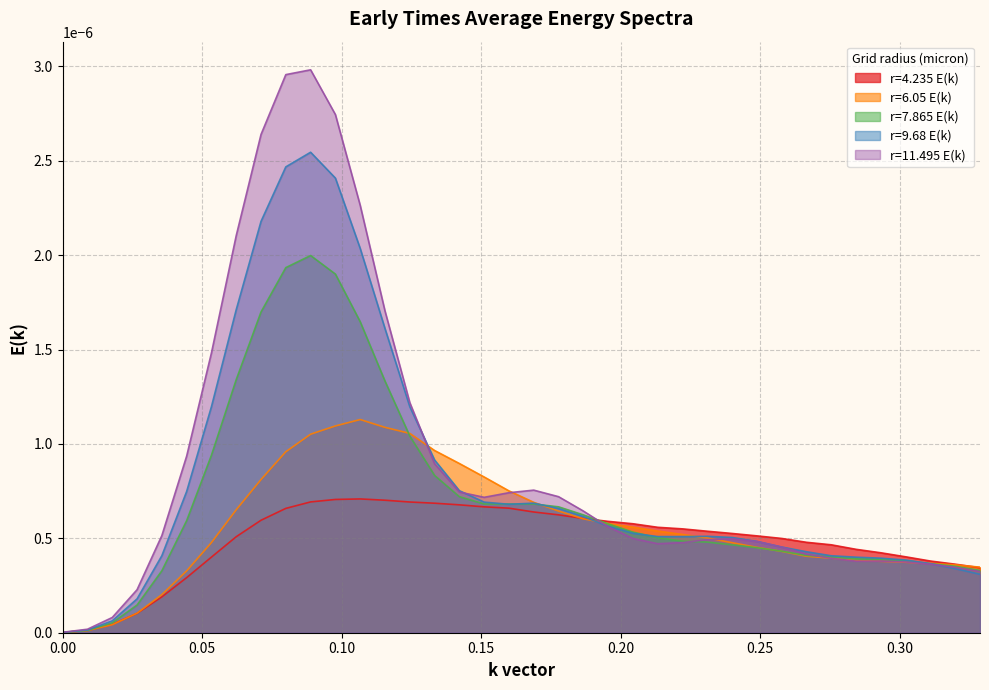

What position from the left is 24?

25